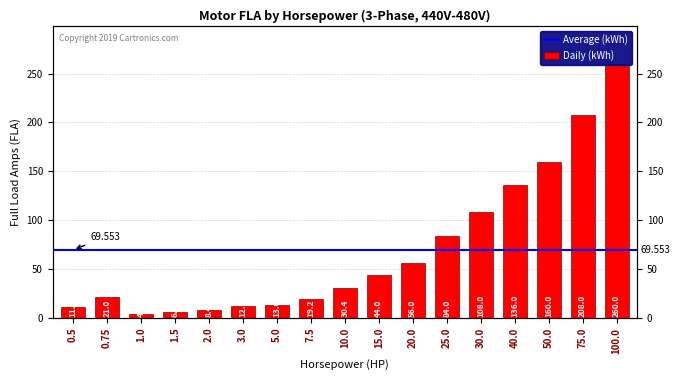

Reading left to right, extract all data points from this chart.

0.5=11.0	0.75=21.0	1.0=4.4	1.5=6.4	2.0=8.4	3.0=12.0	5.0=13.6	7.5=19.2	10.0=30.4	15.0=44.0	20.0=56.0	25.0=84.0	30.0=108.0	40.0=136.0	50.0=160.0	75.0=208.0	100.0=260.0